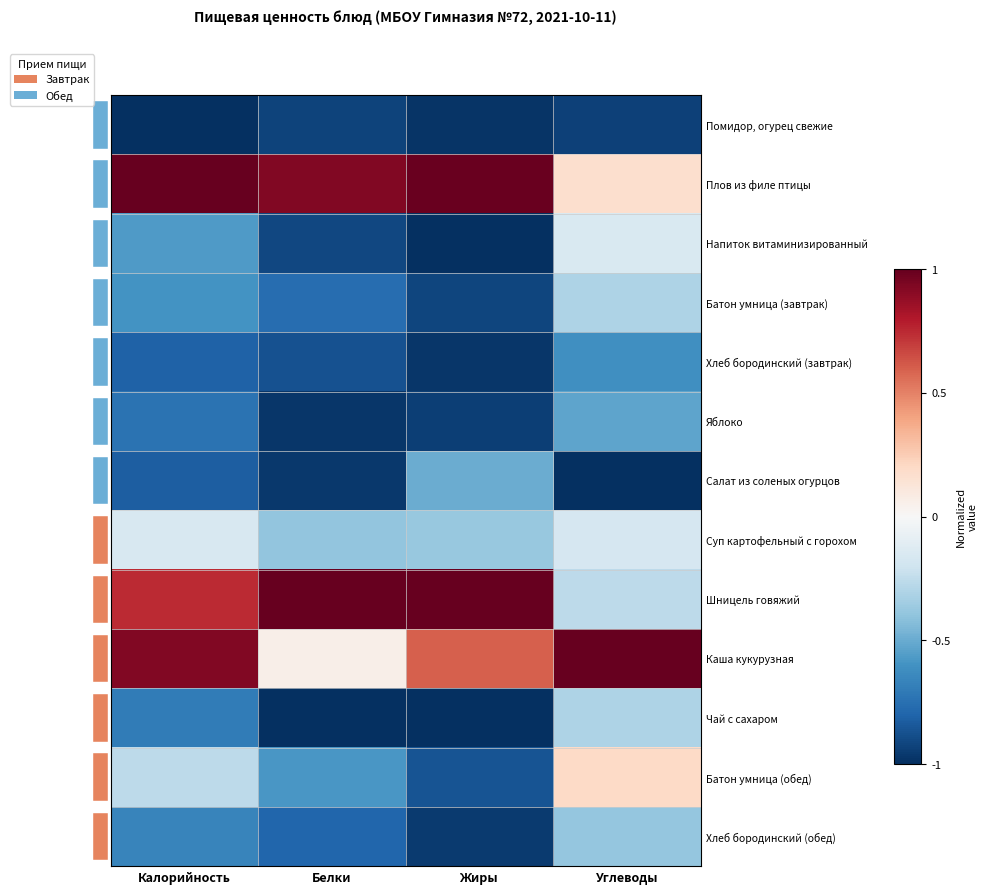

What is the total value across all series at Жиры?

-5.9